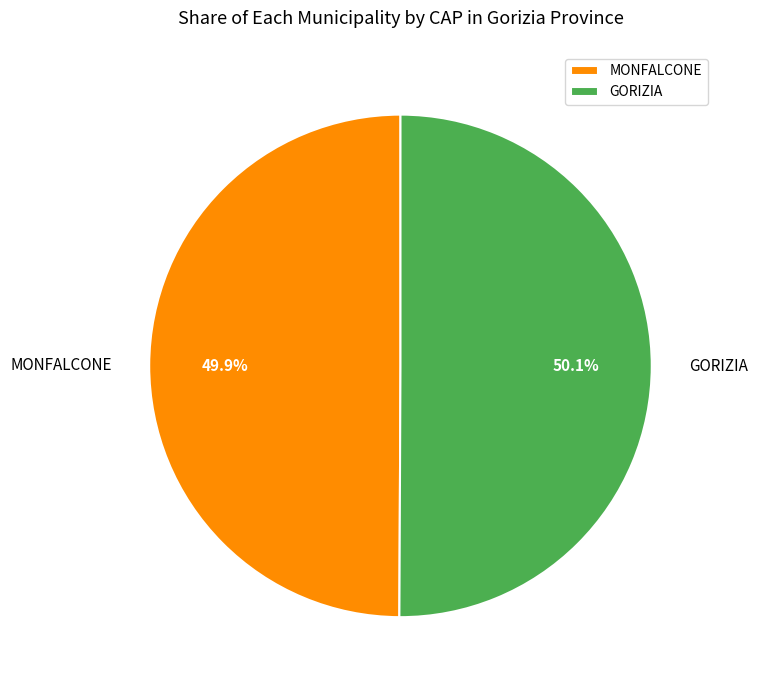

Is there a majority slice in this chart?

Yes